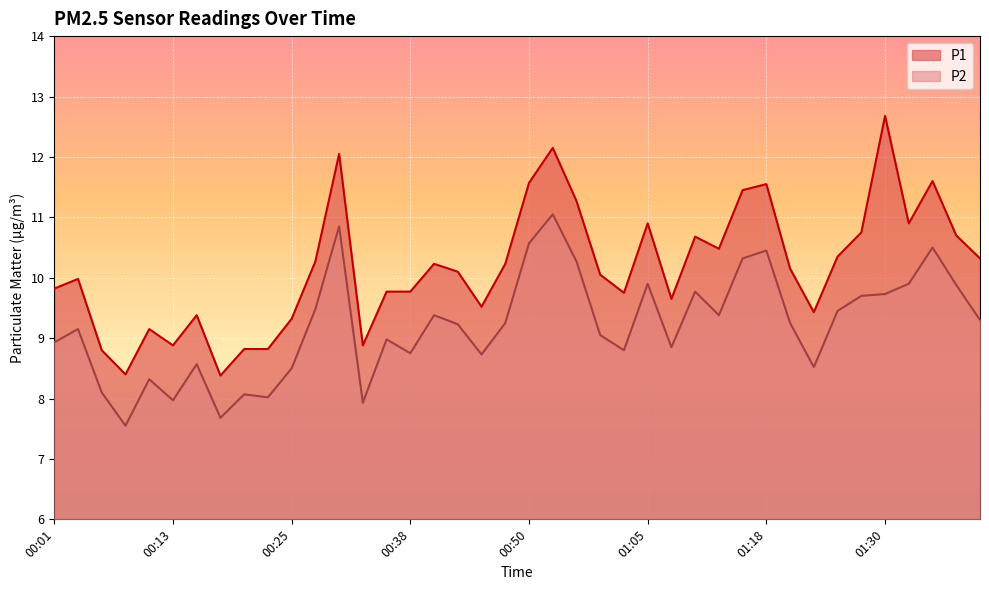

What is the label of the 3rd point from the right?

01:35